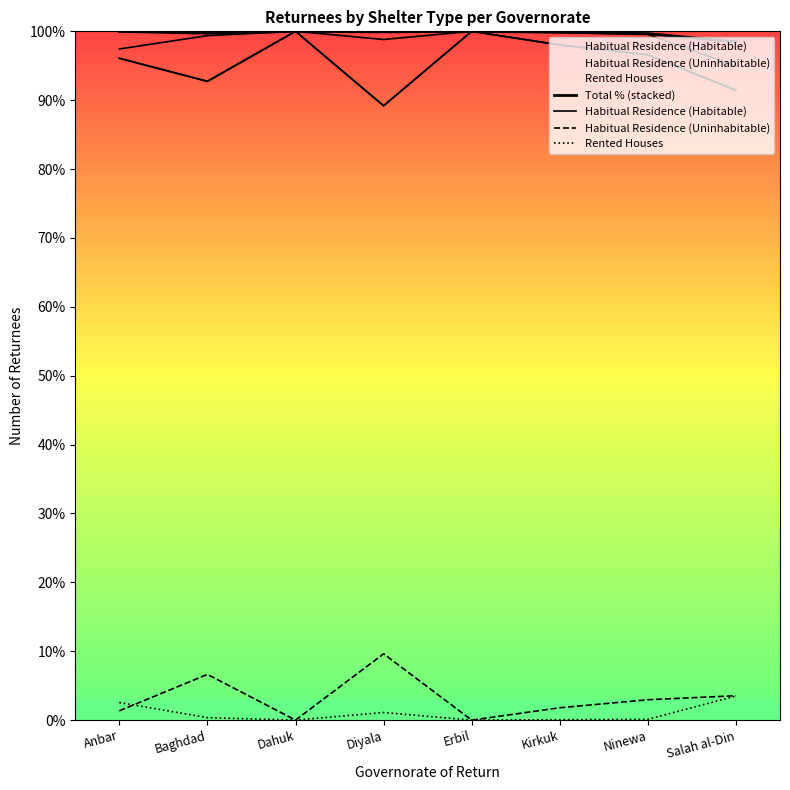

What are all the series names shown in the legend?

Total % (stacked), Habitual Residence (Habitable), Habitual Residence (Uninhabitable), Rented Houses